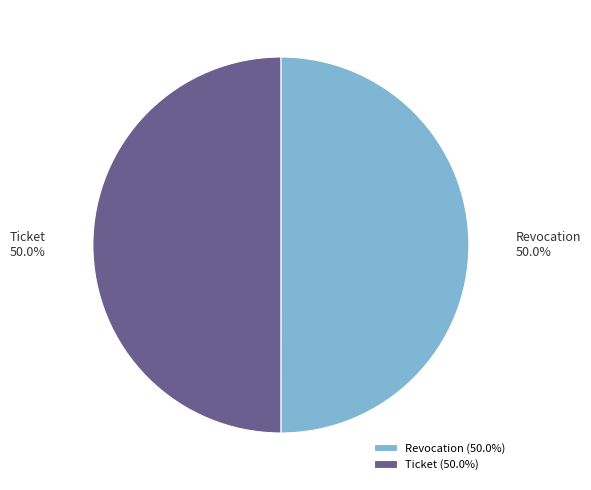

Approximately how many times larger is the value at Ticket (50.0%) compared to Revocation (50.0%)?

1.0